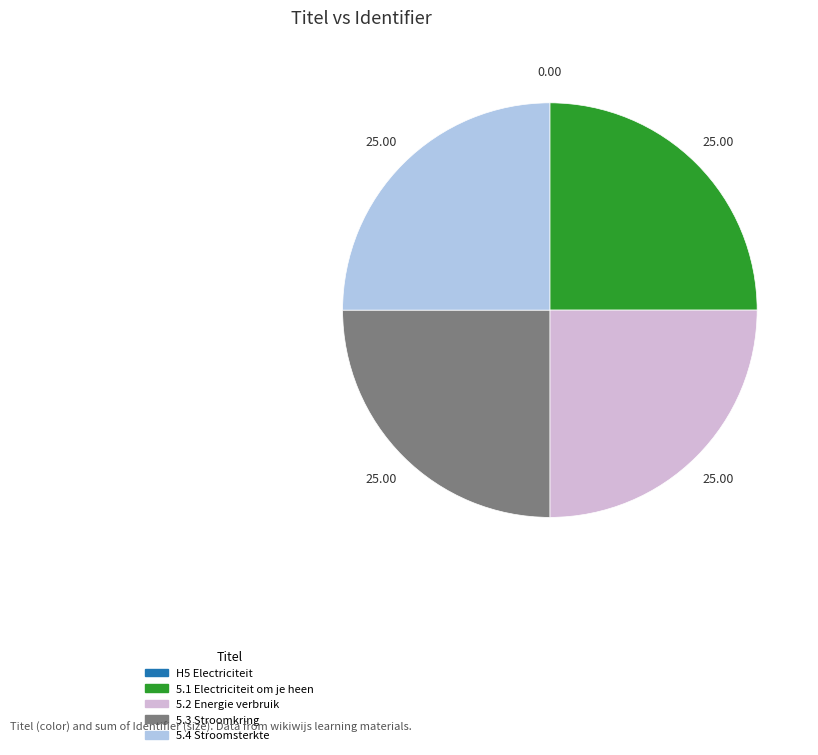

Is 5.1 Electriciteit om je heen the majority of the pie?

No